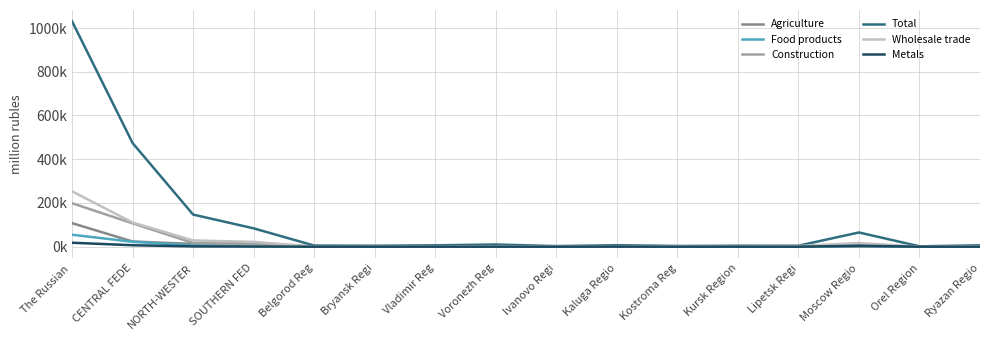

What is the label of the 10th point from the left?

Kaluga Regio